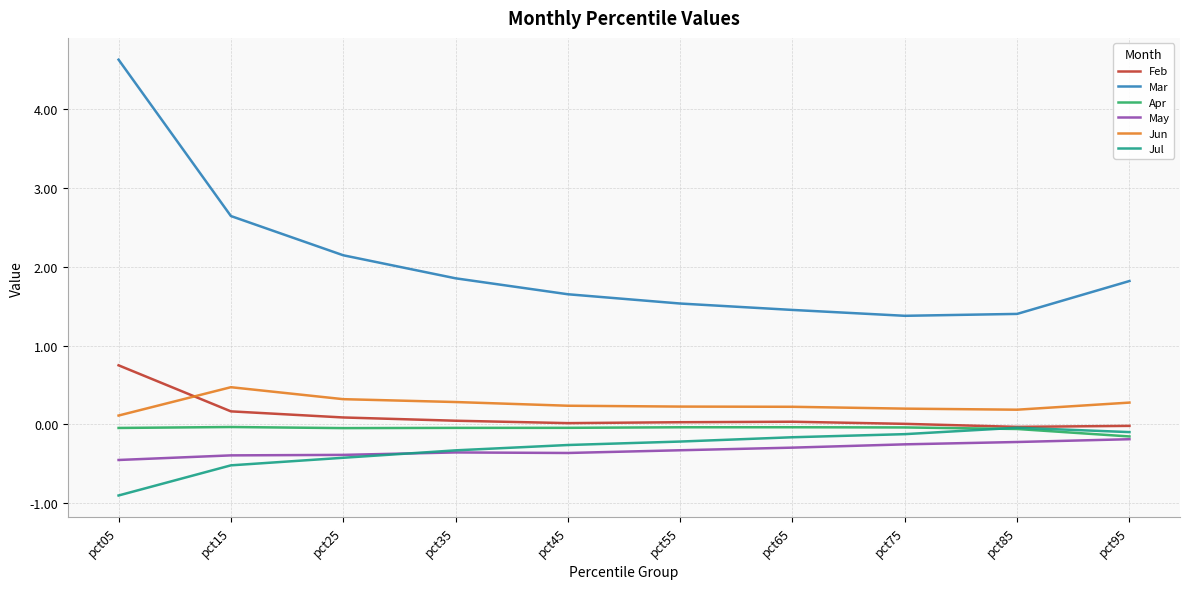

Is it true that May equals -0.4 at pct45?

True